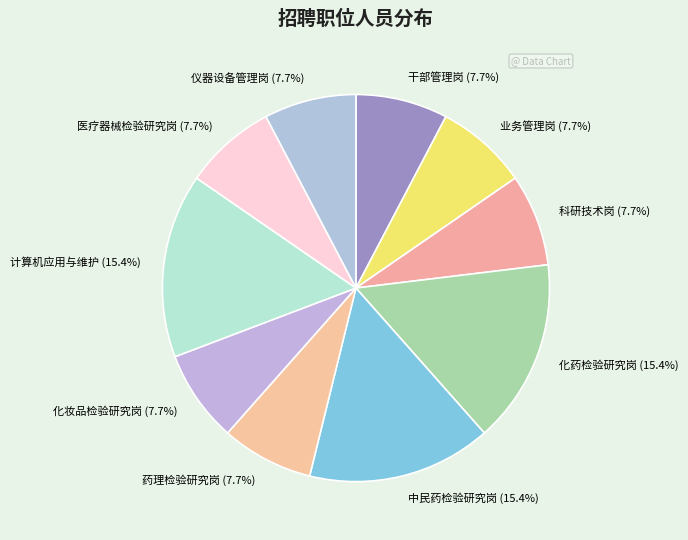

Is it true that 干部管理岗 is 13% of the pie?

False